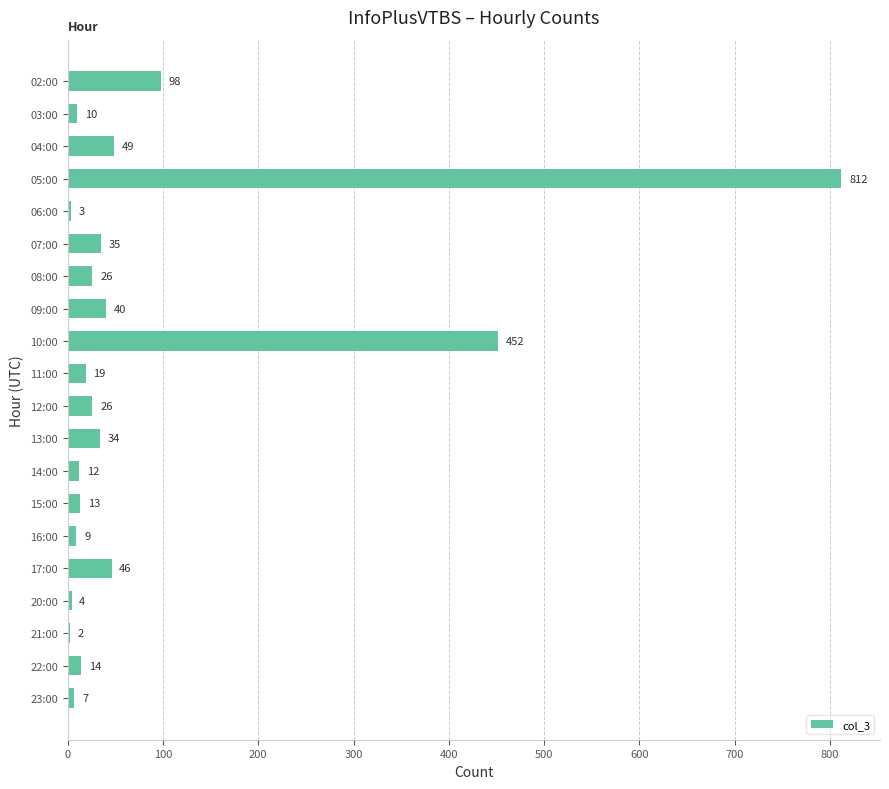

What is the maximum value shown in the chart?

812